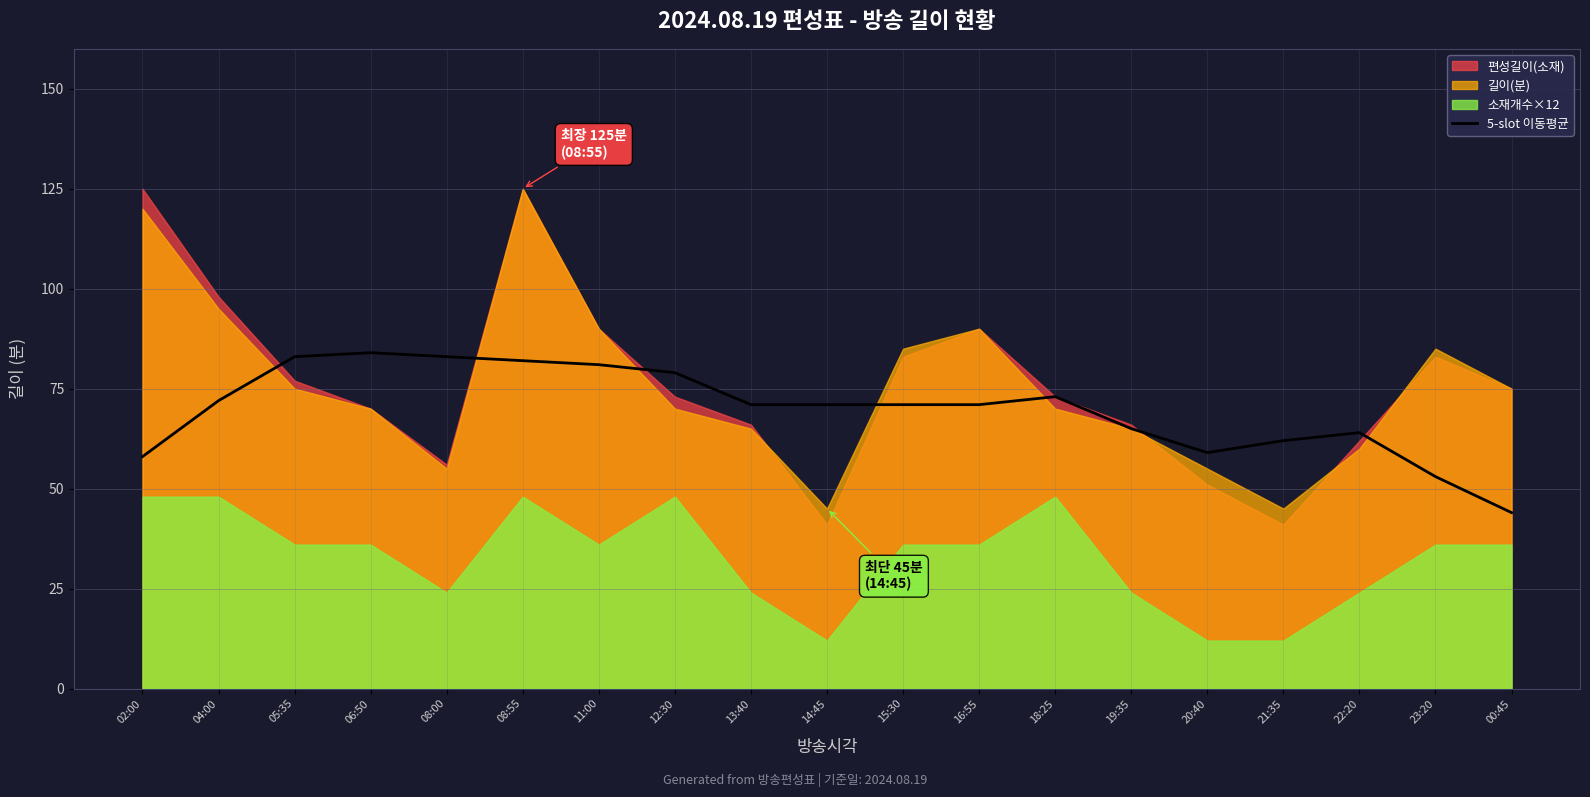

True or false: 5-slot 이동평균 has a value of 59 at 20:40.

True